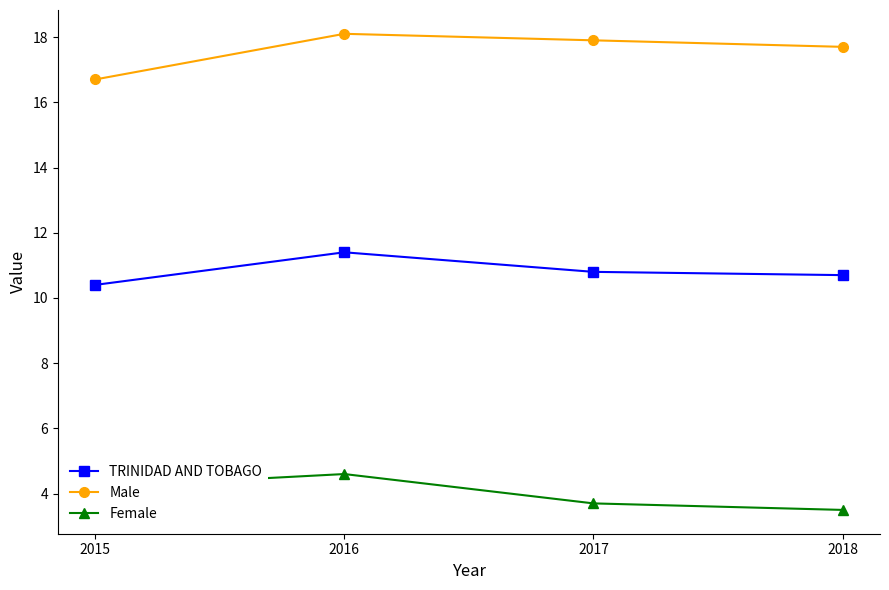

Which series has the widest spread of values?

Male